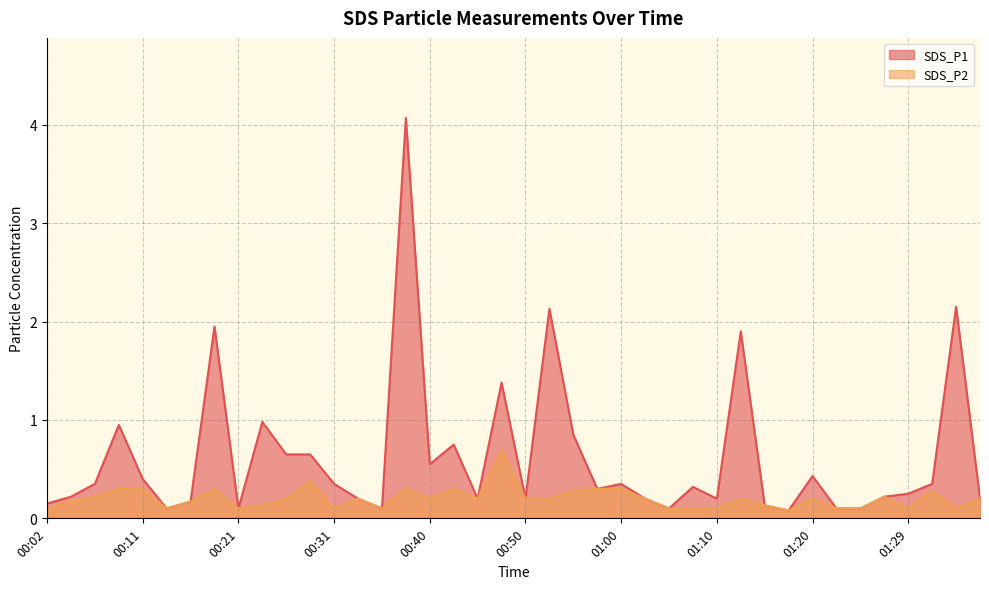

What is the total value across all series at 00:02?

0.2